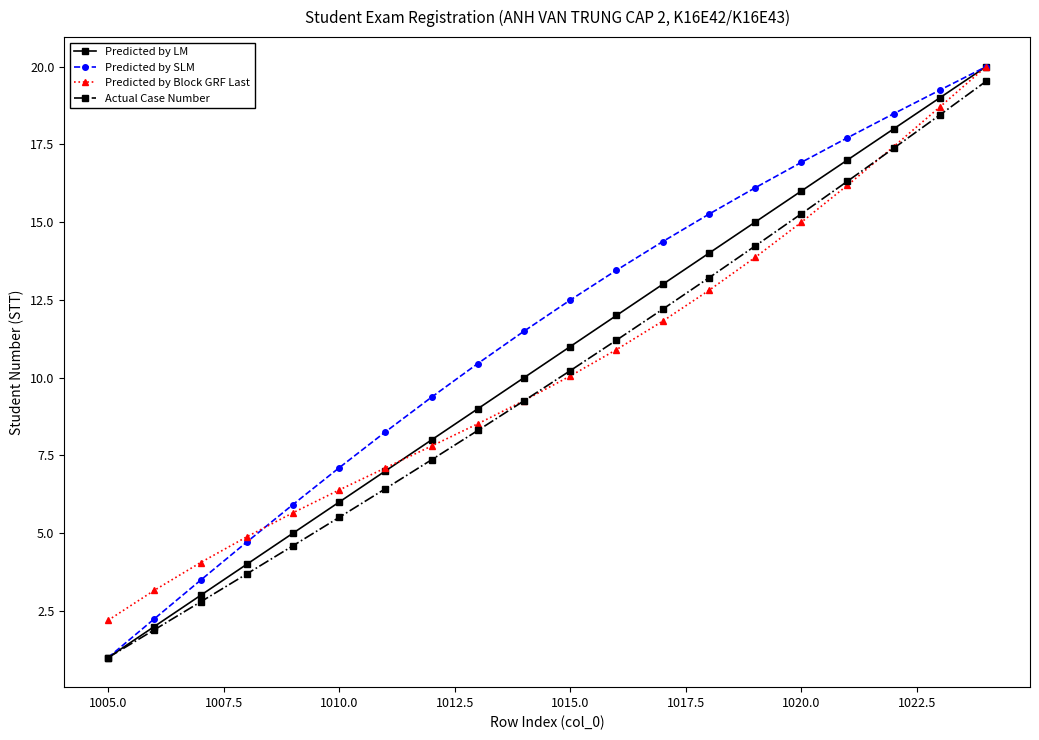

What are all the series names shown in the legend?

Predicted by LM, Predicted by SLM, Predicted by Block GRF Last, Actual Case Number